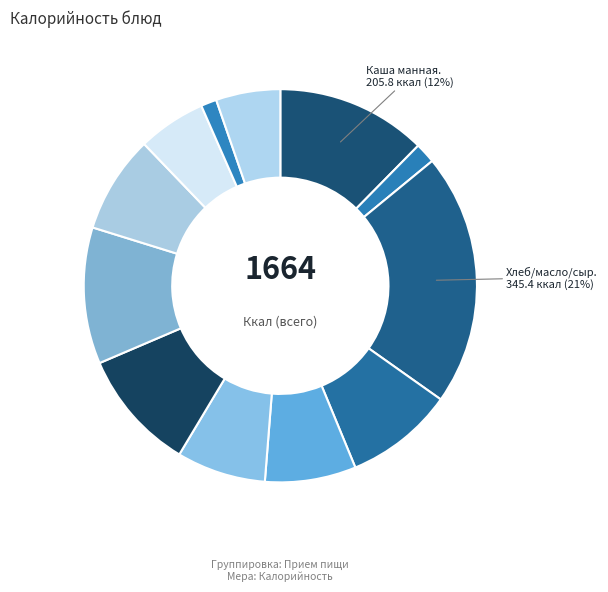

To the nearest percent, what is the difference between the largest and smallest slice percentages?

19%